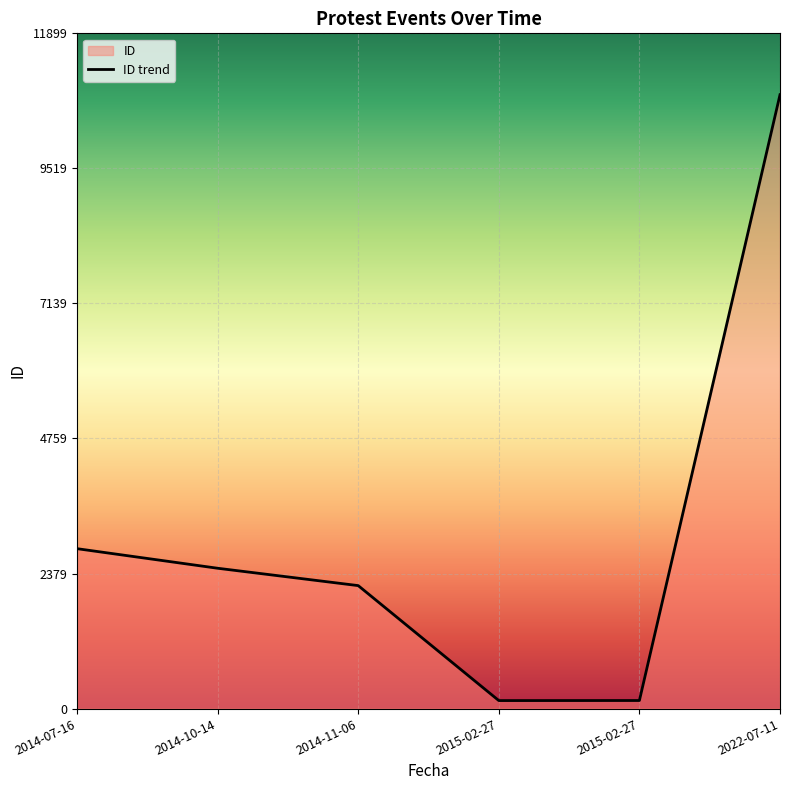

What is the minimum value shown in the chart?

141